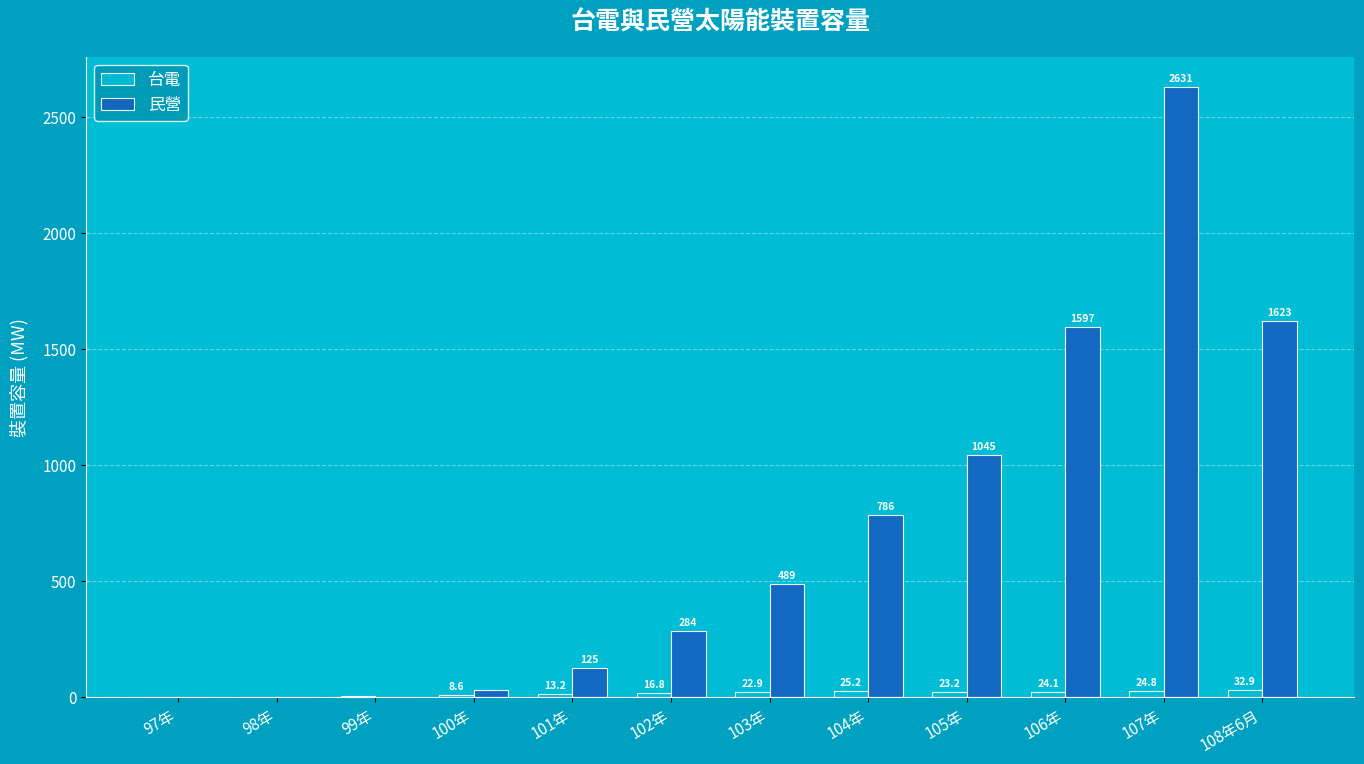

At which category does the chart reach its peak across all series?

107年